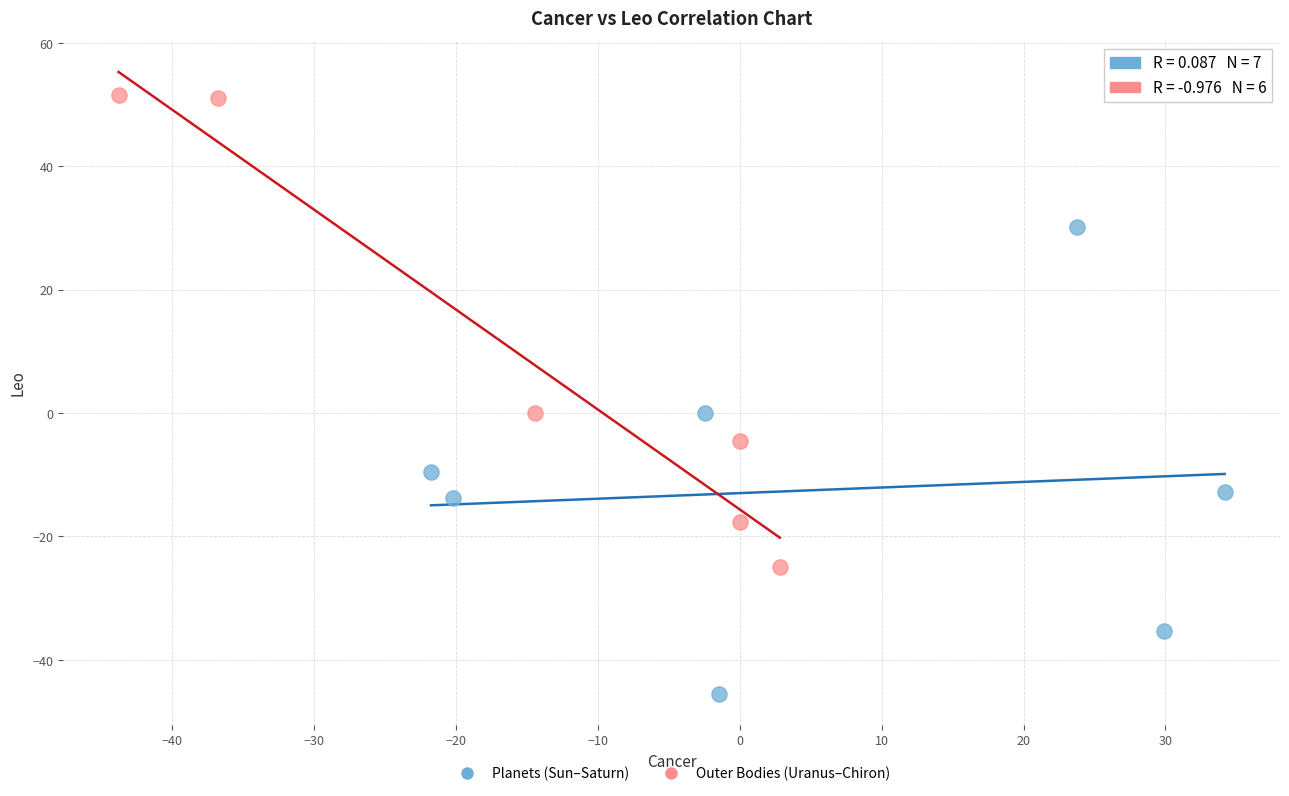

Which series reaches the minimum Y coordinate?

Planets (Sun–Saturn)